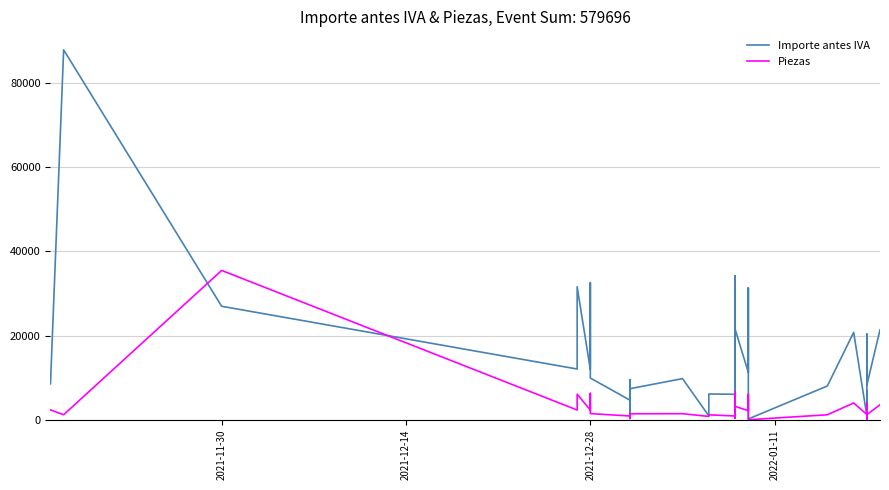

Reading right to left, what are all the values shown in this chart?

Importe antes IVA: 21384.0	8247.2	11377.6	20378.8	12272.0	1341.6	6968.0	833.0	122.4	955.3	20774.0	8030.9	195.0	19705.4	31361.2	11247.6	21490.0	34205.6	11960.0	1970.8	25968.8	6057.0	6136.0	920.0	9781.7	7384.0	1884.0	9524.8	366.9	4680.0	9923.7	32583.2	11965.2	31616.0	24960.0	15594.8	12064.0	26980.0	87936.0	8550.4
Piezas: 3564.0	1220.0	2188.0	3919.0	2360.0	258.0	1340.0	1096.0	204.0	1257.0	3995.0	1188.0	13.0	2915.0	6031.0	2163.0	3179.0	6578.0	2300.0	379.0	4994.0	896.0	1180.0	800.0	1447.0	1420.0	600.0	1409.0	319.0	900.0	1468.0	6266.0	2301.0	6080.0	4800.0	2999.0	2320.0	35500.0	1200.0	2349.0